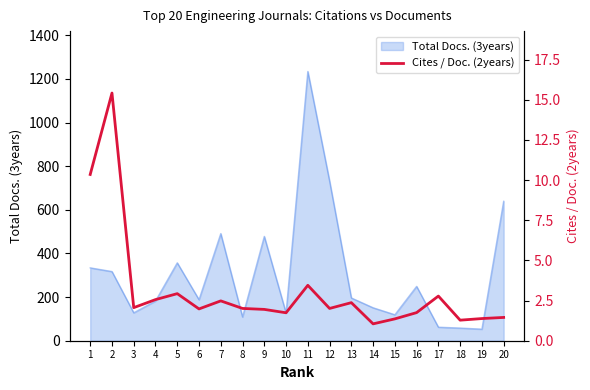

The value of Total Docs. (3years) at 9 is 148. True or false?

False